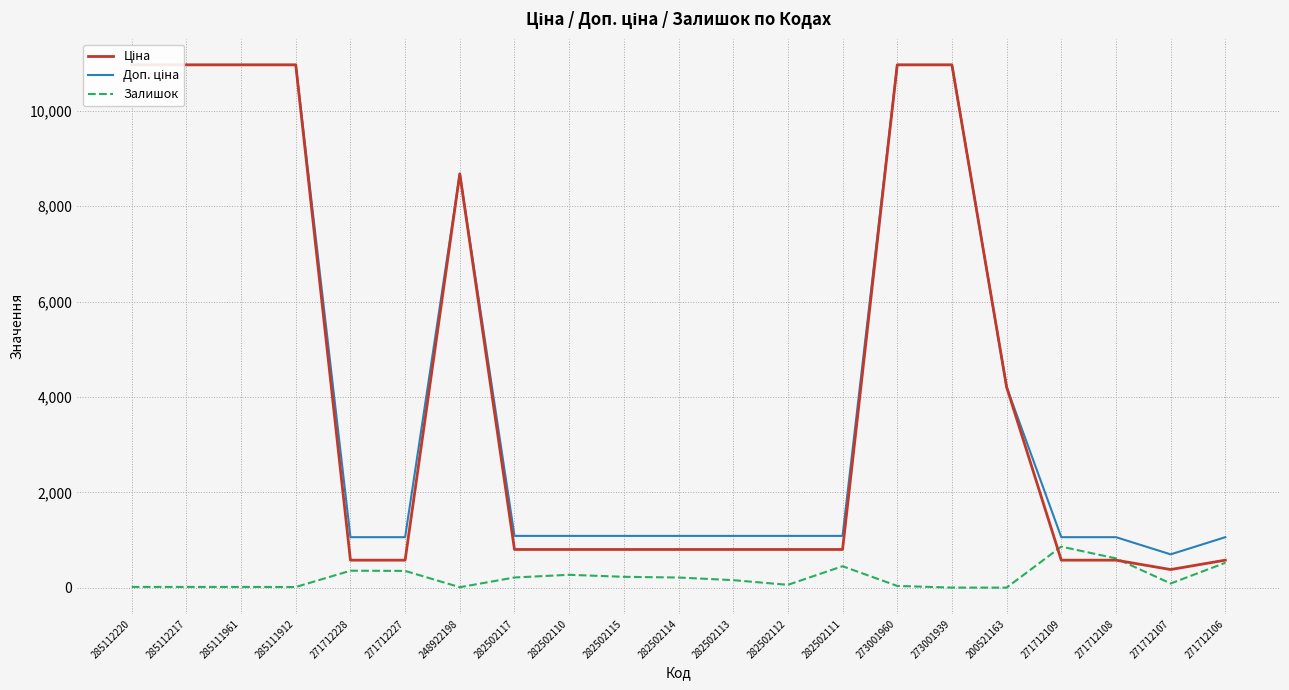

What is the average value of the Доп. ціна series?

4394.5